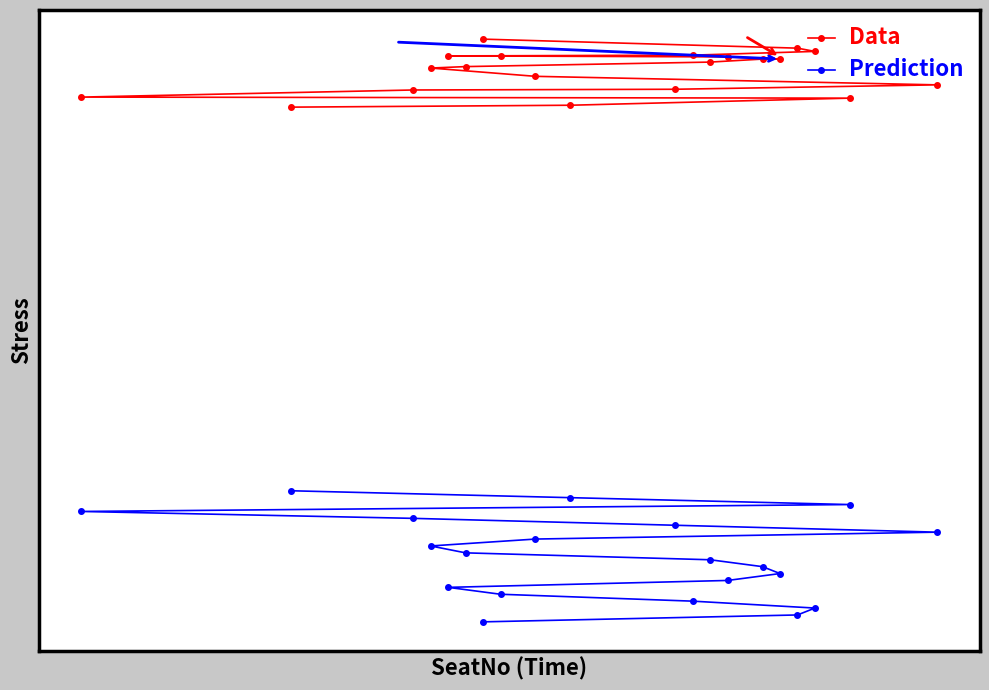

Does the chart have visible grid lines?

No